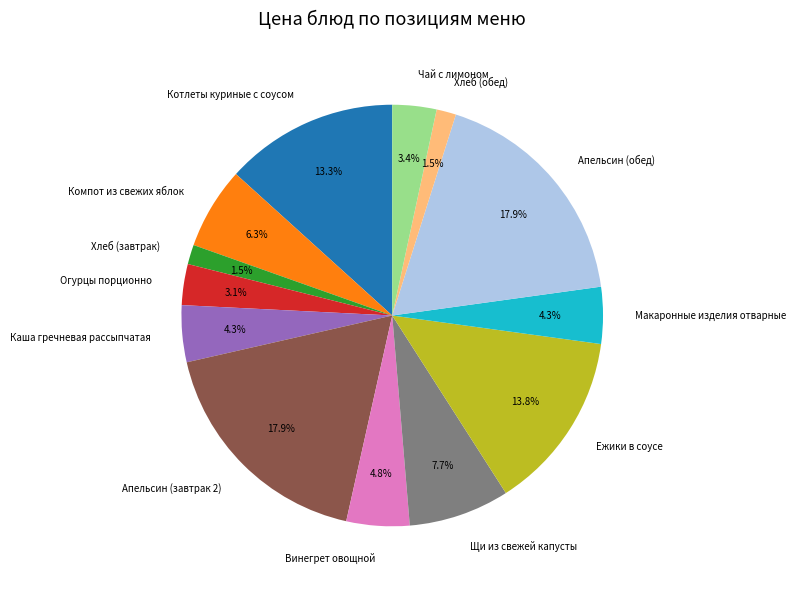

Which has a higher value, Апельсин (обед) or Ежики в соусе?

Апельсин (обед)